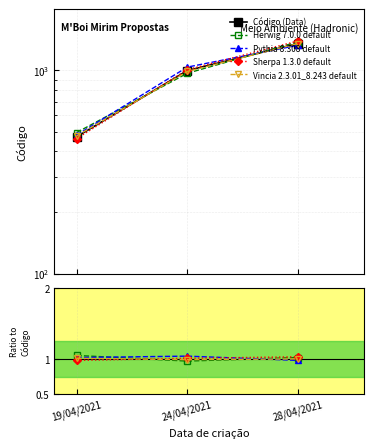

Between 28/04/2021 and 19/04/2021, which is larger?

28/04/2021